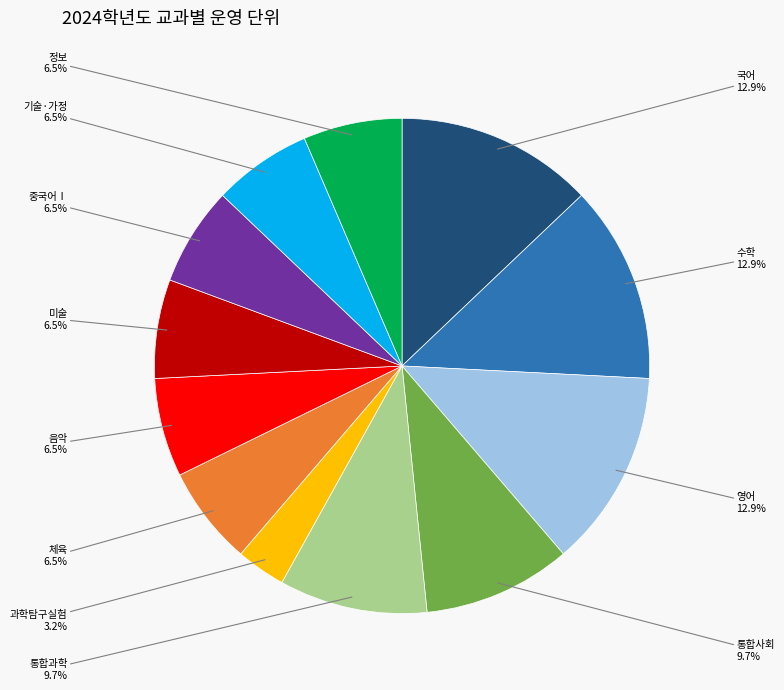

Is there a majority slice in this chart?

No